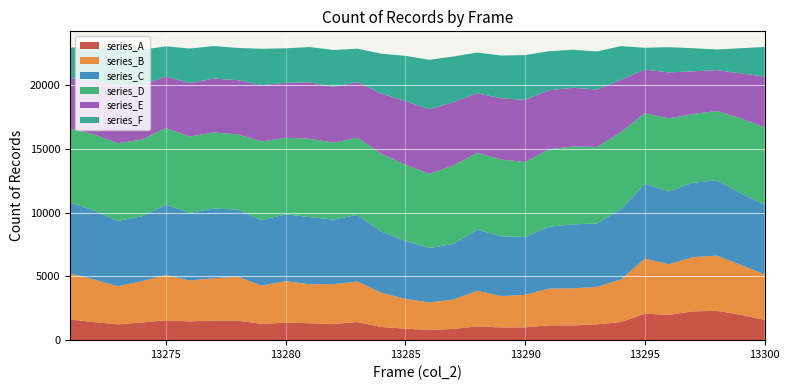

What is the lowest value of the series_A series?

798